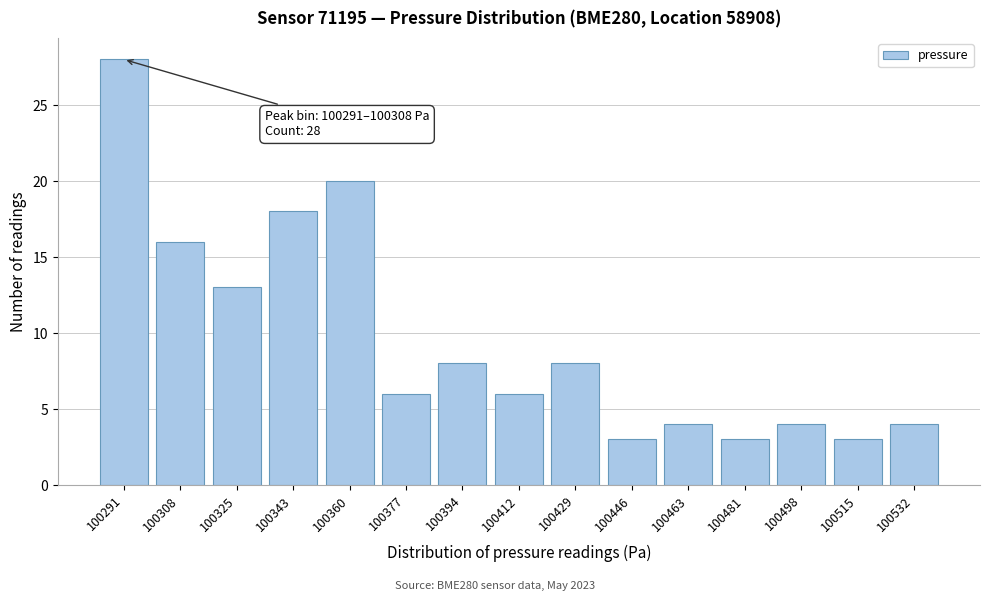

Reading right to left, list all the values displayed in this chart.

100532=4	100515=3	100498=4	100481=3	100463=4	100446=3	100429=8	100412=6	100394=8	100377=6	100360=20	100343=18	100325=13	100308=16	100291=28